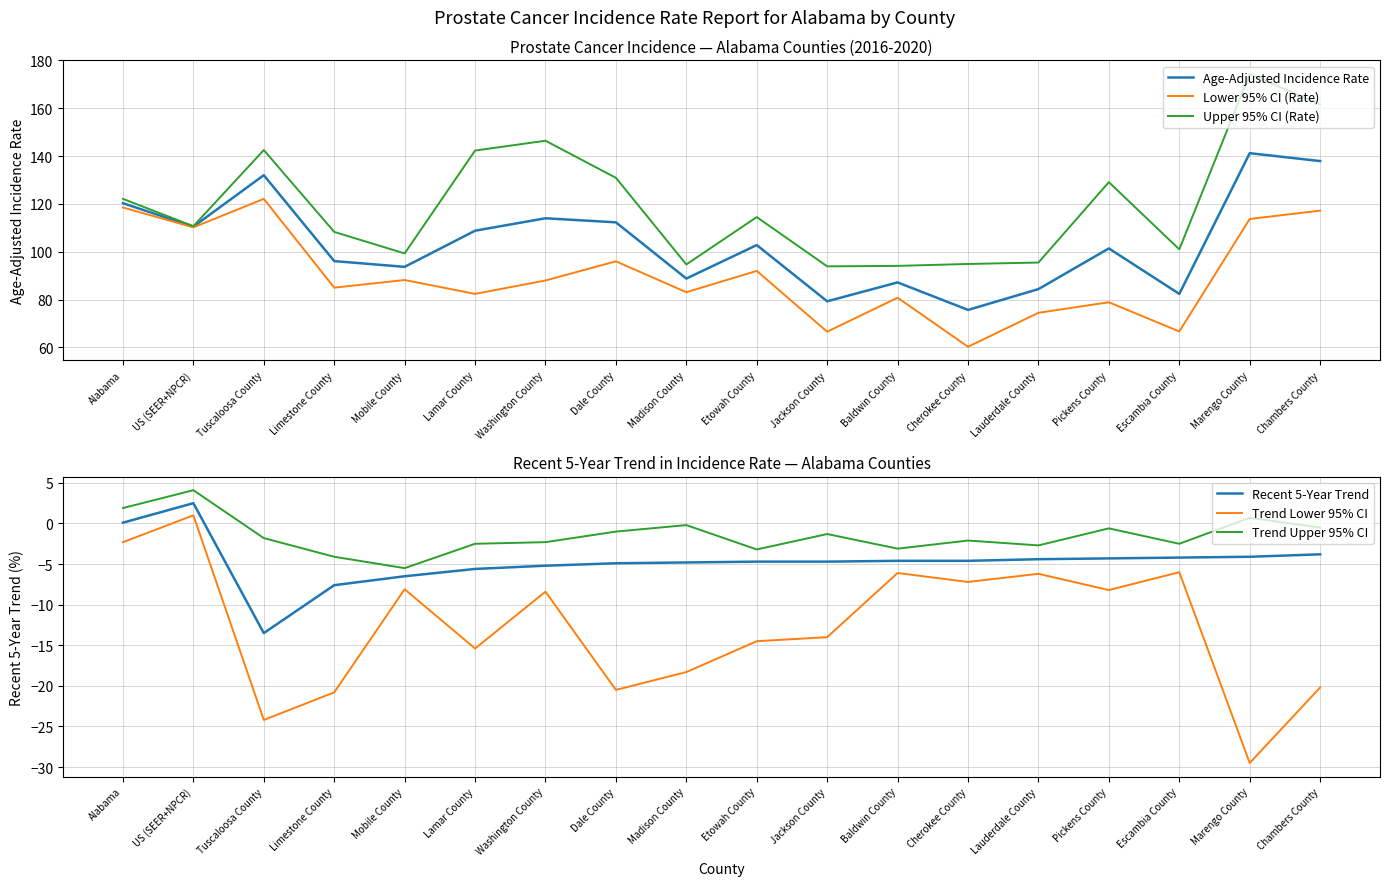

The Lower 95% CI (Rate) series shows 74.5 at Lauderdale County. True or false?

True